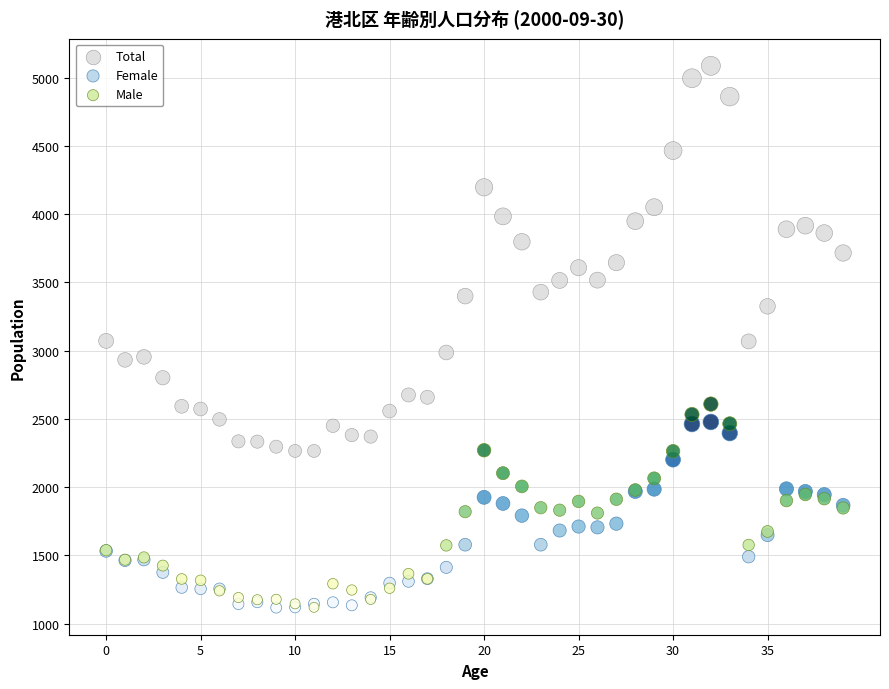

What are all the series names shown in the legend?

Total, Female, Male